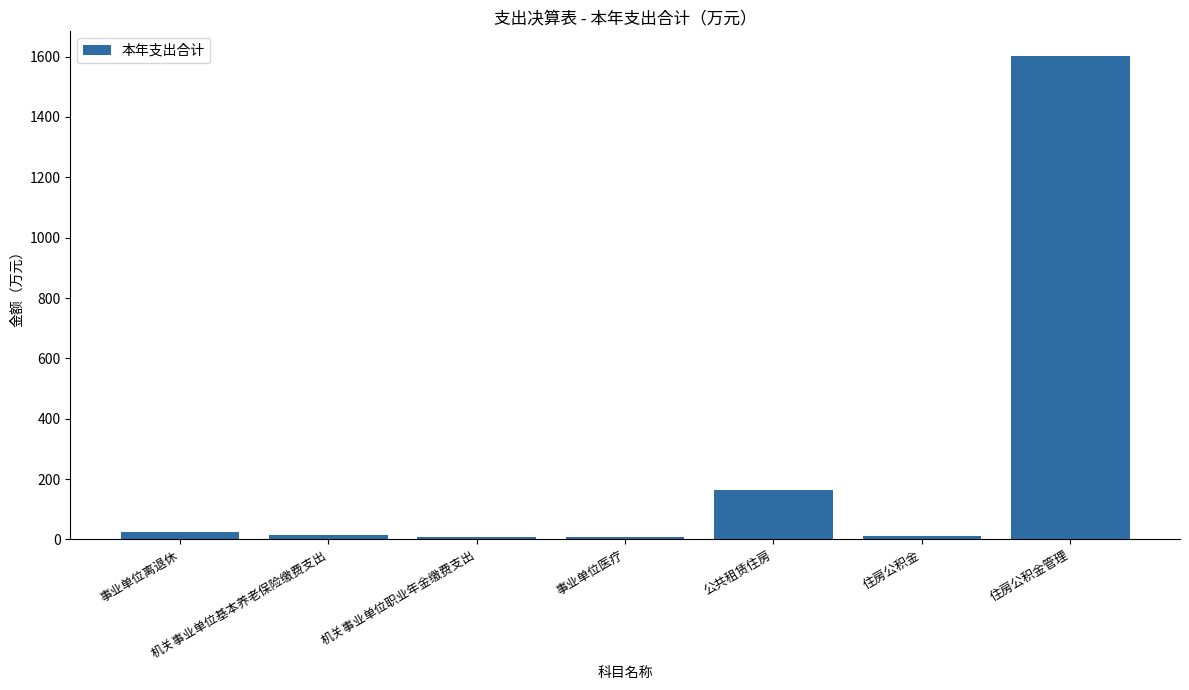

What is the greatest value displayed?

1603.7